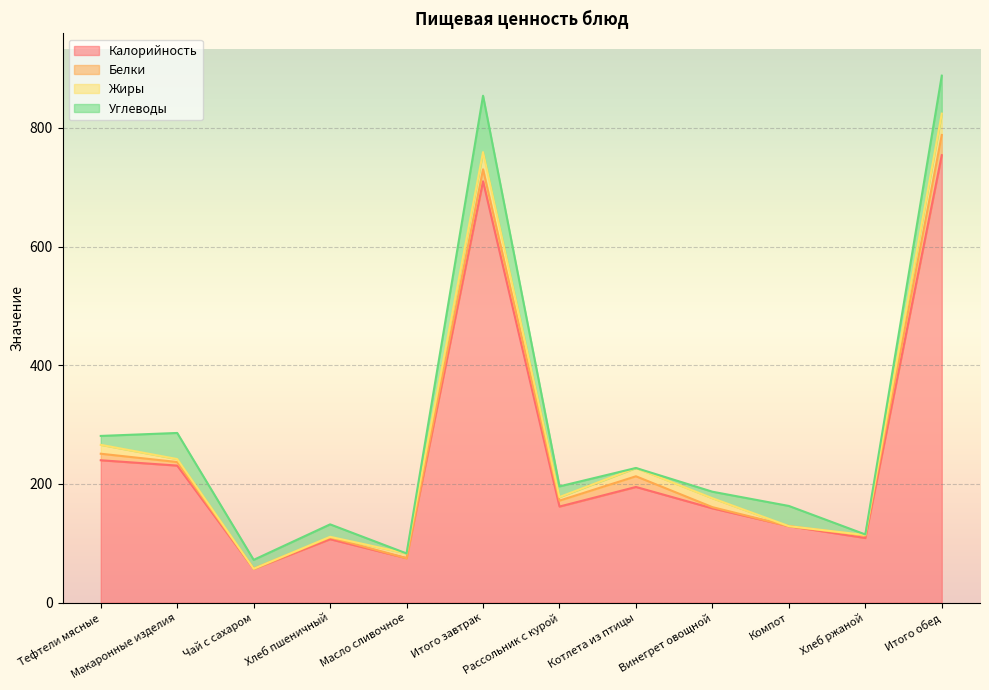

True or false: Жиры has a value of 2.1 at Рассольник с курой.

False